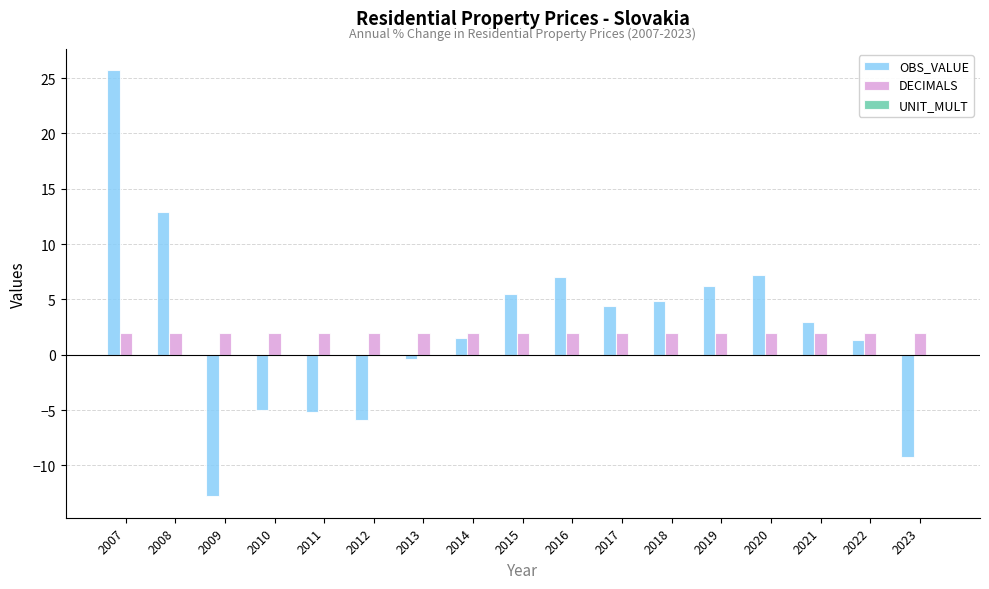

Which category has the highest value in the OBS_VALUE series?

2007